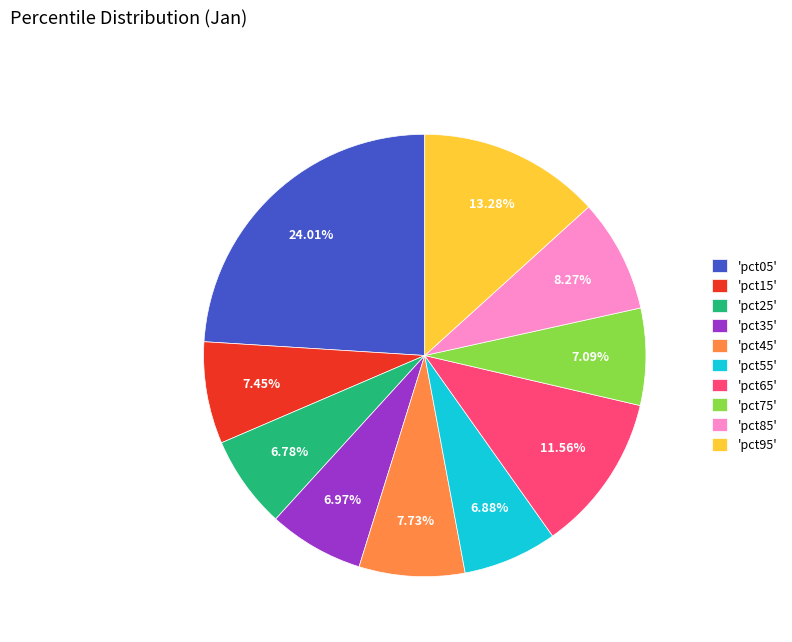

What is the largest slice in the pie chart?

'pct05'